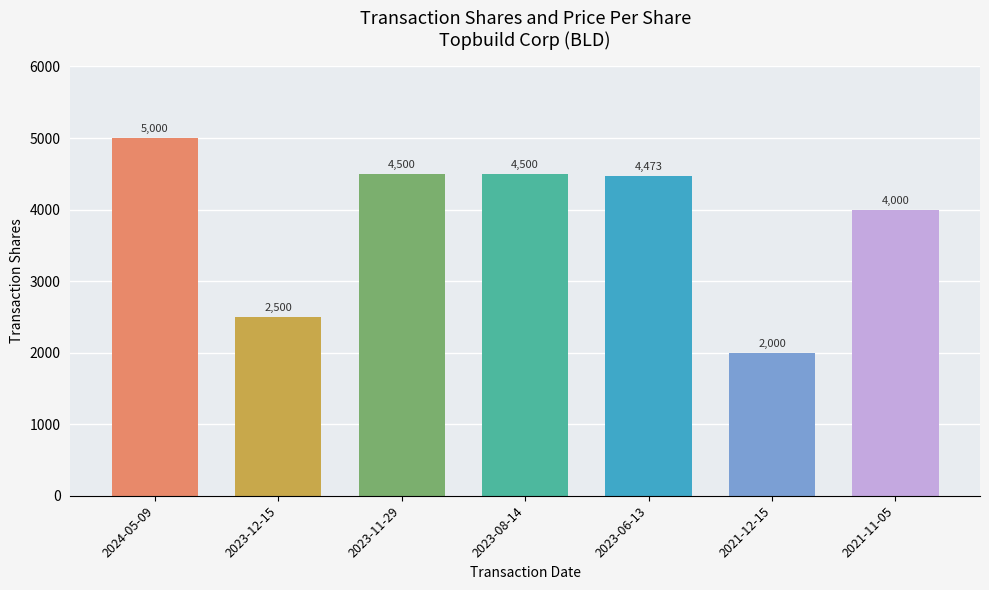

Reading left to right, transcribe all the data shown in this chart.

5000	2500	4500	4500	4473	2000	4000